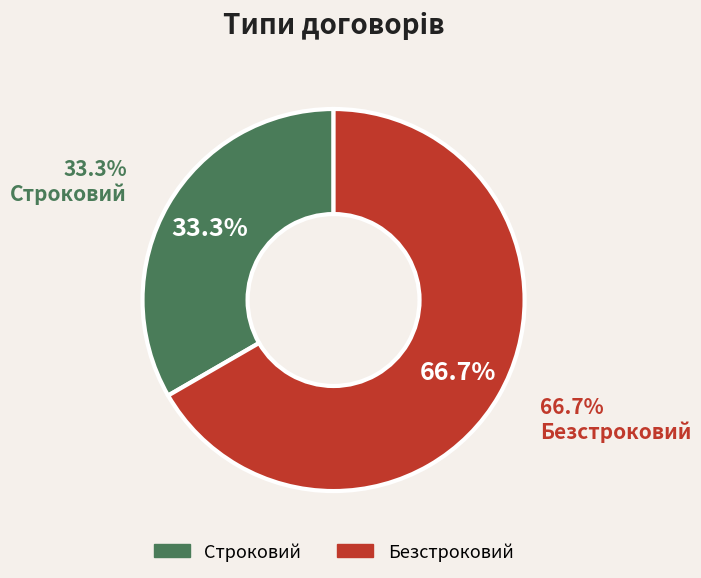

How many slices are in this pie chart?

2